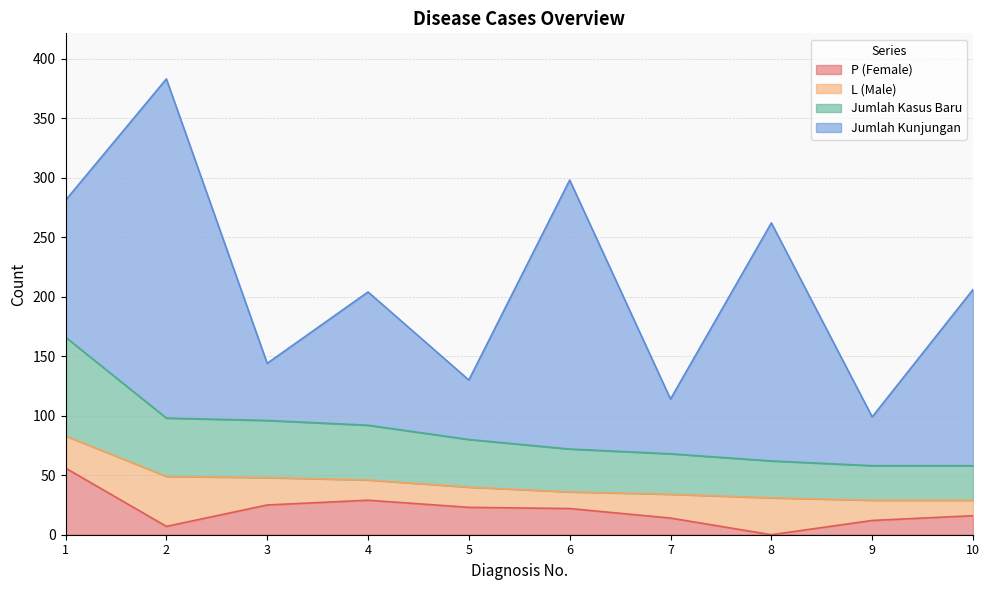

Where is the first local minimum for P (Female)?

2